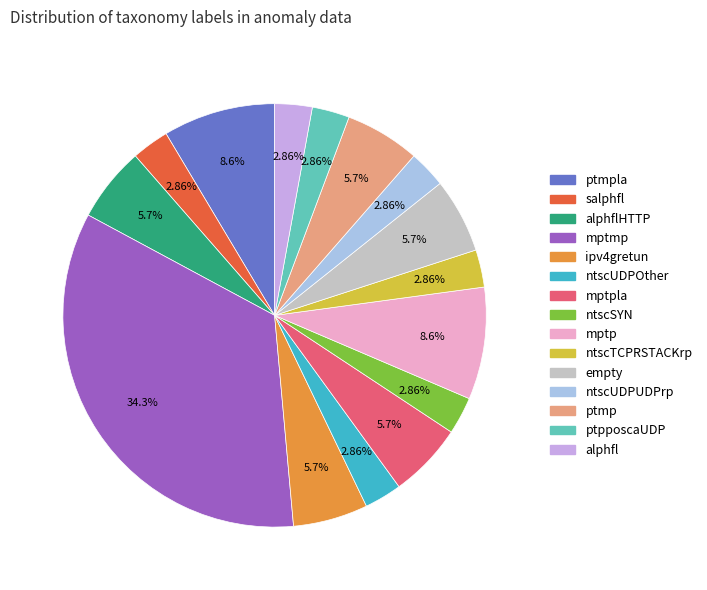

Is there a majority slice in this chart?

No